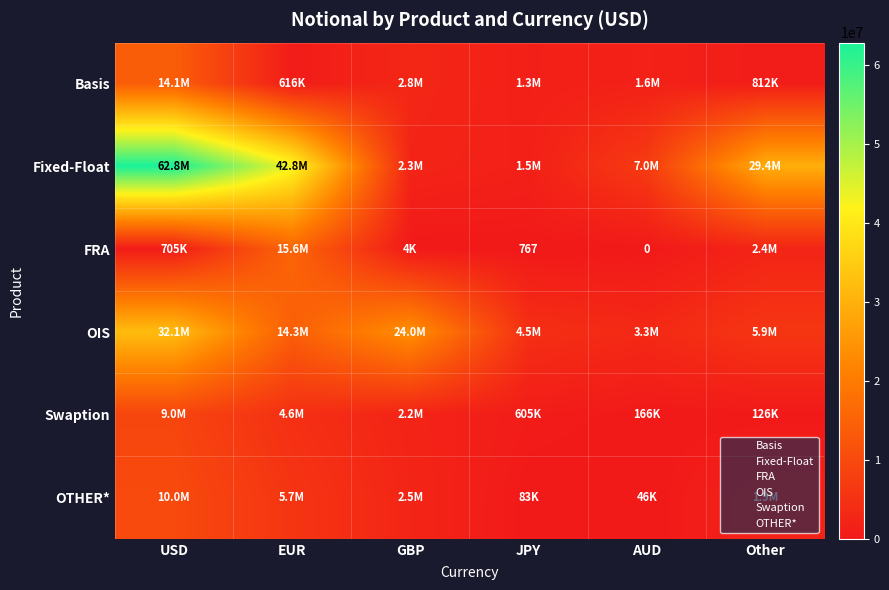

How many values in the Swaption series exceed 2200185?

2